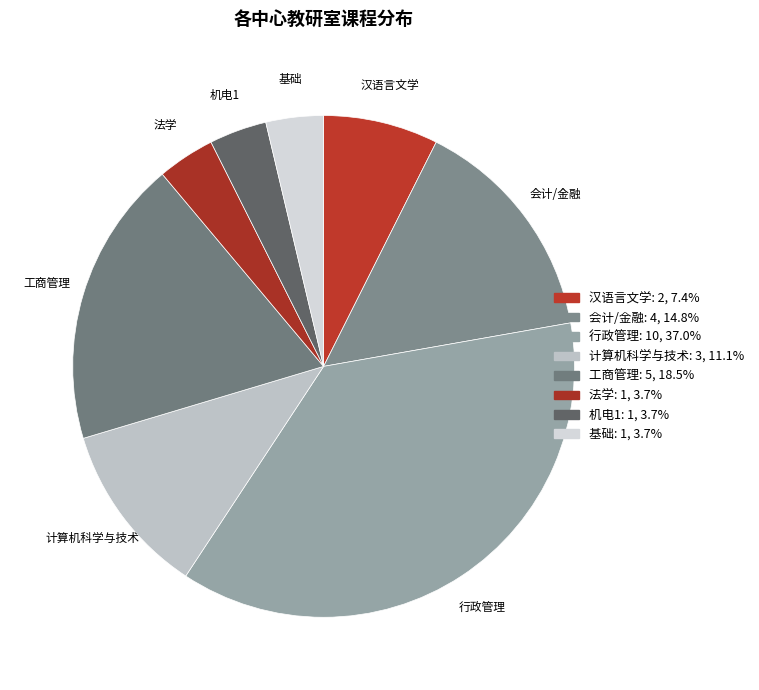

Does any single category account for the majority?

No